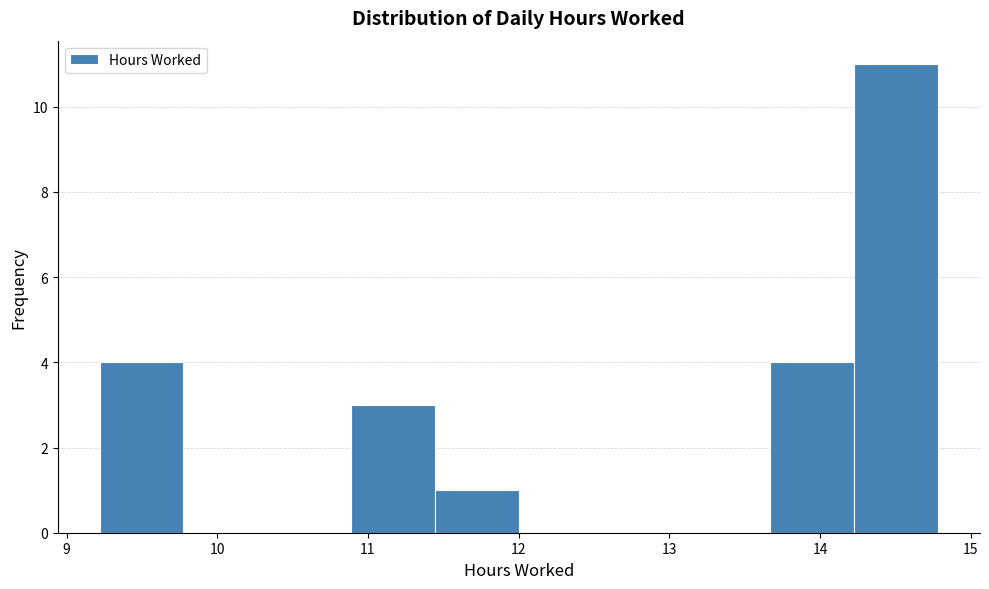

What is the height of the bar covering 14.2 to 14.8 on the x-axis? Neither the bar edges nor the heights are printed on the chart, so give them approximately, as read against the axes.

11